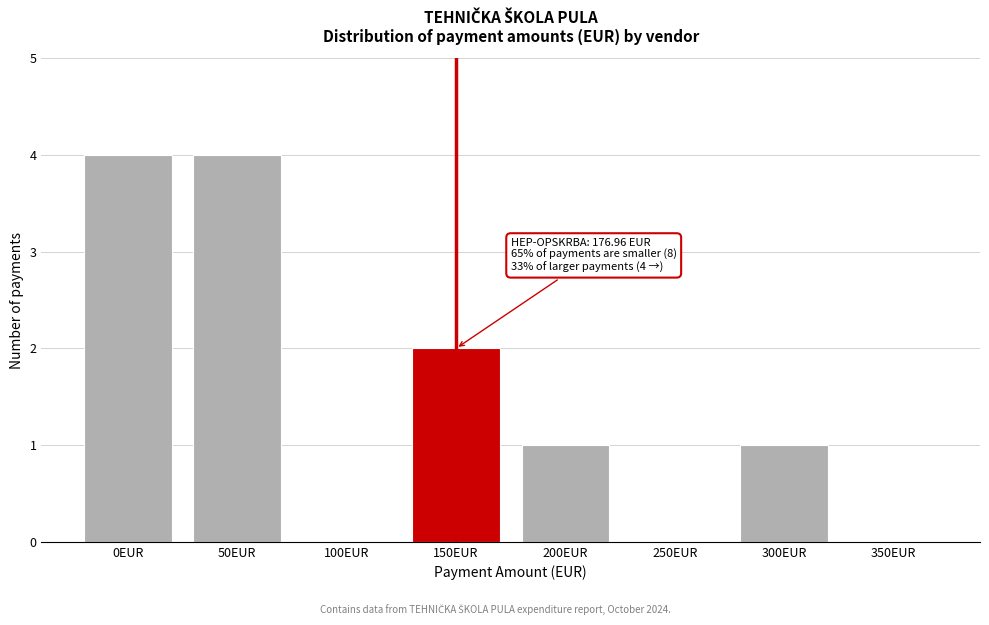

Reading left to right, extract all data points from this chart.

0EUR=4	50EUR=4	100EUR=0	150EUR=2	200EUR=1	250EUR=0	300EUR=1	350EUR=0